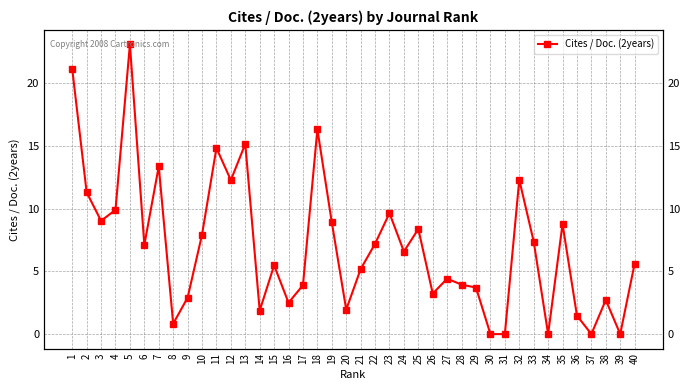

List the labels in order of value, largest first.

5, 1, 18, 13, 11, 7, 32, 12, 2, 4, 23, 3, 19, 35, 25, 10, 33, 22, 6, 24, 40, 15, 21, 27, 28, 17, 29, 26, 9, 38, 16, 20, 14, 36, 8, 30, 31, 34, 37, 39